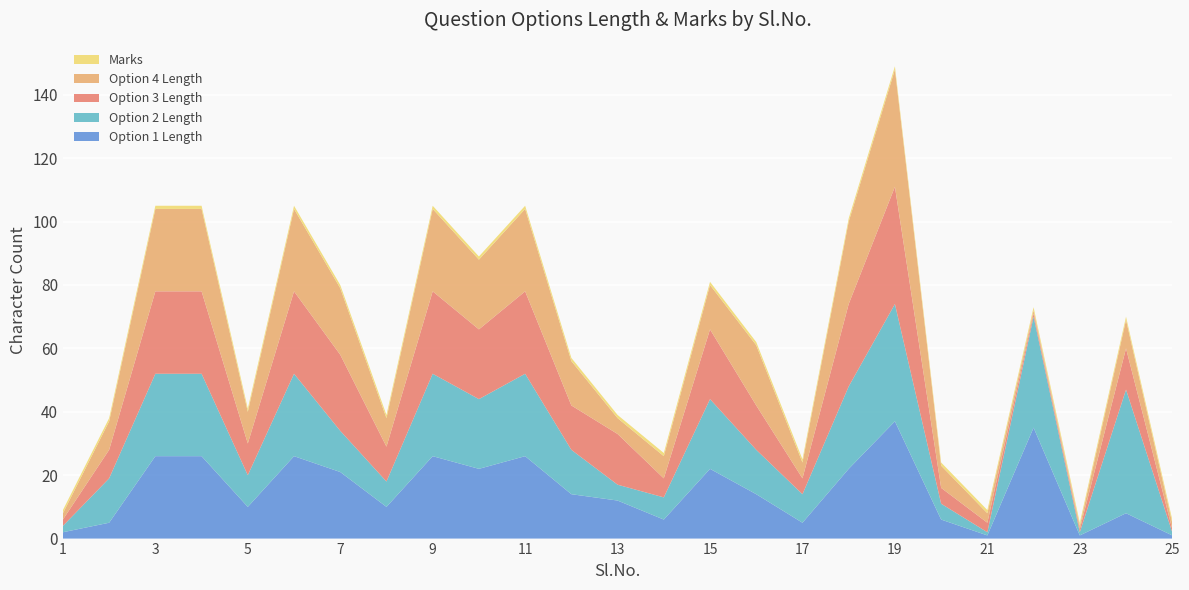

Reading right to left, what are all the values shown in this chart?

Option1_len: 25=1	24=8	23=1	22=35	21=1	20=6	19=37	18=22	17=5	16=14	15=22	14=6	13=12	12=14	11=26	10=22	9=26	8=10	7=21	6=26	5=10	4=26	3=26	2=5	1=2
Option2_len: 25=1	24=39	23=1	22=35	21=1	20=5	19=37	18=26	17=9	16=14	15=22	14=7	13=5	12=14	11=26	10=22	9=26	8=8	7=13	6=26	5=10	4=26	3=26	2=14	1=2
Option3_len: 25=1	24=13	23=1	22=1	21=3	20=5	19=37	18=26	17=5	16=14	15=22	14=6	13=16	12=14	11=26	10=22	9=26	8=11	7=24	6=26	5=10	4=26	3=26	2=9	1=2
Option4_len: 25=2	24=9	23=1	22=1	21=3	20=7	19=37	18=26	17=5	16=19	15=14	14=7	13=5	12=14	11=26	10=22	9=26	8=9	7=21	6=26	5=10	4=26	3=26	2=9	1=2
Marks: 25=1	24=1	23=1	22=1	21=1	20=1	19=1	18=1	17=1	16=1	15=1	14=1	13=1	12=1	11=1	10=1	9=1	8=1	7=1	6=1	5=1	4=1	3=1	2=1	1=1